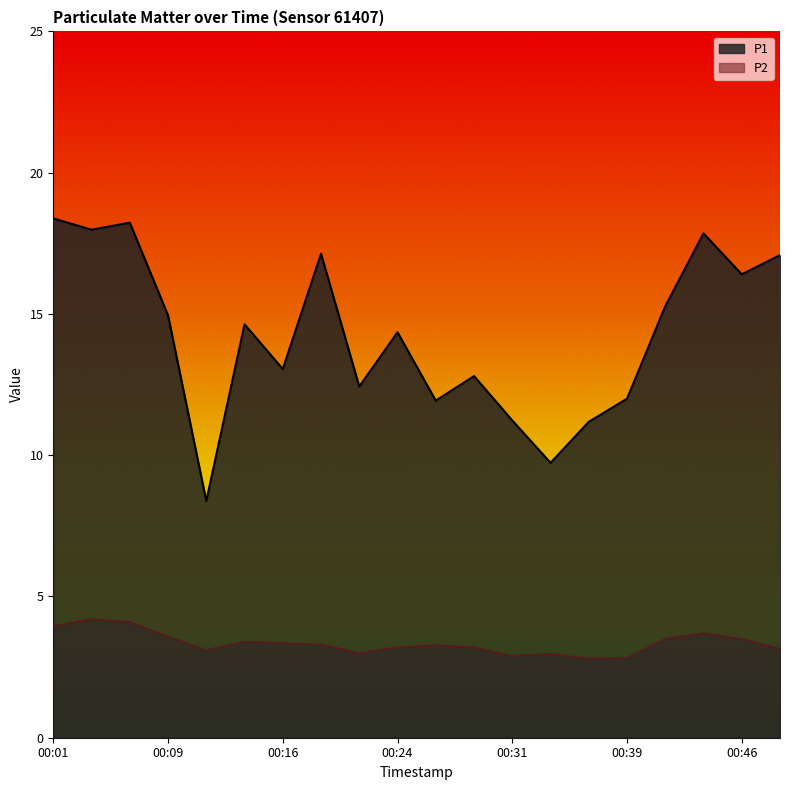

Reading left to right, what are all the values shown in this chart?

P1: 00:01=18.4	00:03=18.0	00:06=18.2	00:09=14.9	00:11=8.4	00:14=14.6	00:16=13.1	00:19=17.1	00:21=12.4	00:24=14.3	00:26=11.9	00:29=12.8	00:31=11.2	00:34=9.7	00:36=11.2	00:39=12.0	00:41=15.3	00:44=17.9	00:46=16.4	00:48=17.1
P2: 00:01=4.0	00:03=4.2	00:06=4.1	00:09=3.6	00:11=3.1	00:14=3.4	00:16=3.4	00:19=3.3	00:21=3.0	00:24=3.2	00:26=3.3	00:29=3.2	00:31=2.9	00:34=3.0	00:36=2.8	00:39=2.8	00:41=3.5	00:44=3.7	00:46=3.5	00:48=3.1